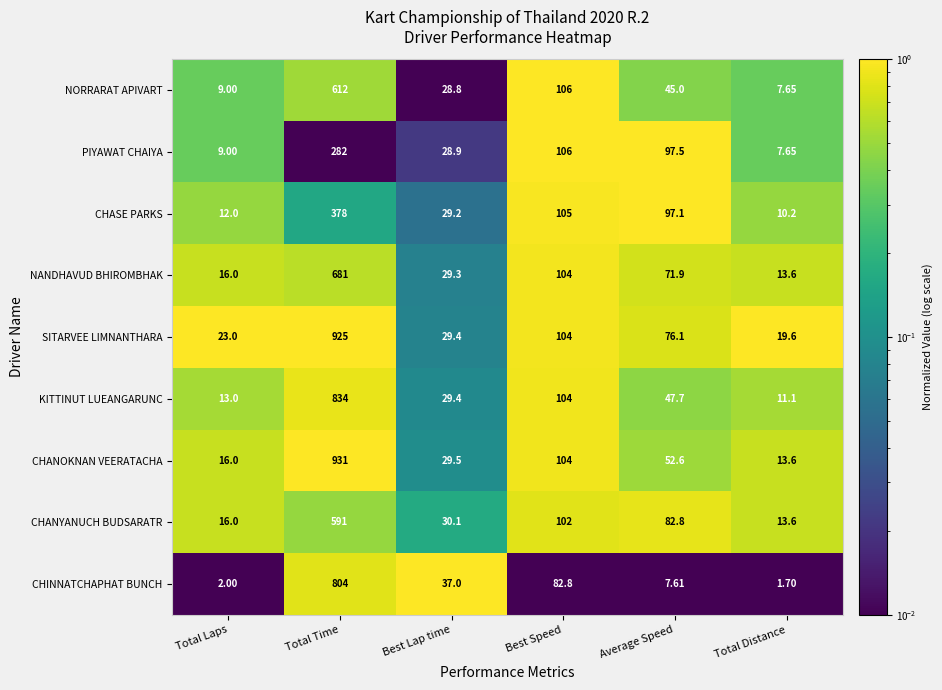

What is the difference between the highest and lowest values at Average Speed?

89.9